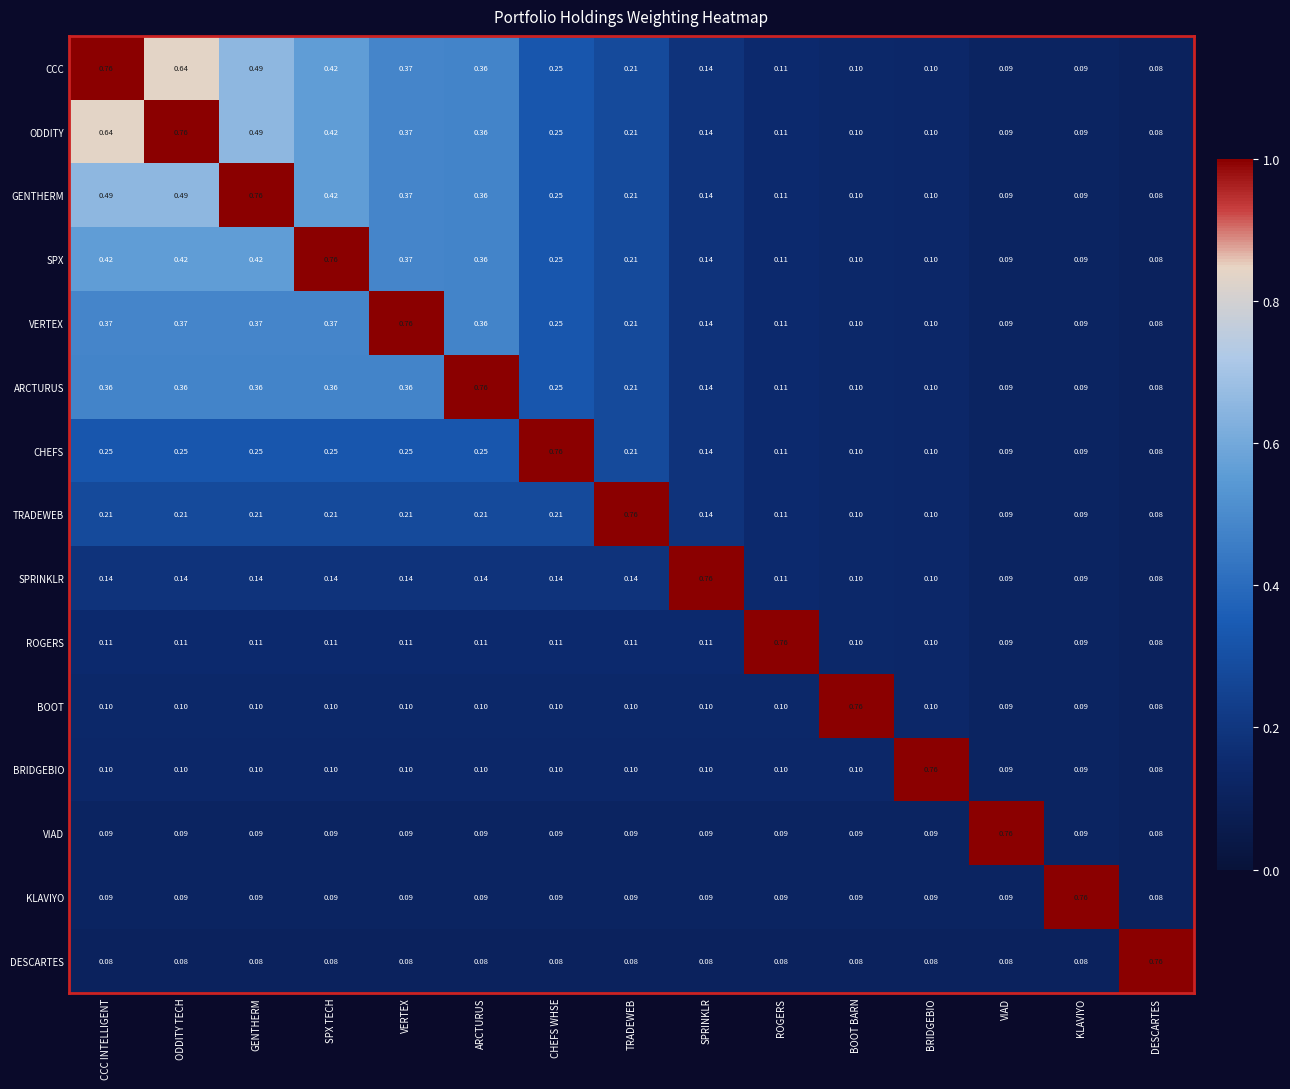

At which label does VERTEX reach its peak?

VERTEX